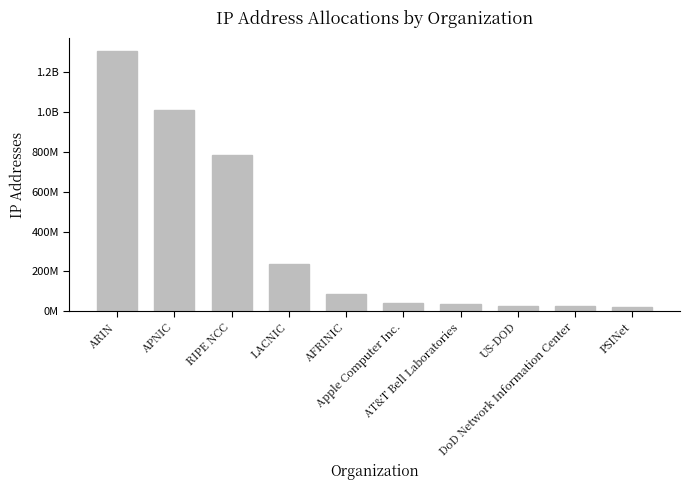

Rank the categories by value from lowest to highest.

PSINet, DoD Network Information Center, US-DOD, AT&T Bell Laboratories, Apple Computer Inc., AFRINIC, LACNIC, RIPE NCC, APNIC, ARIN